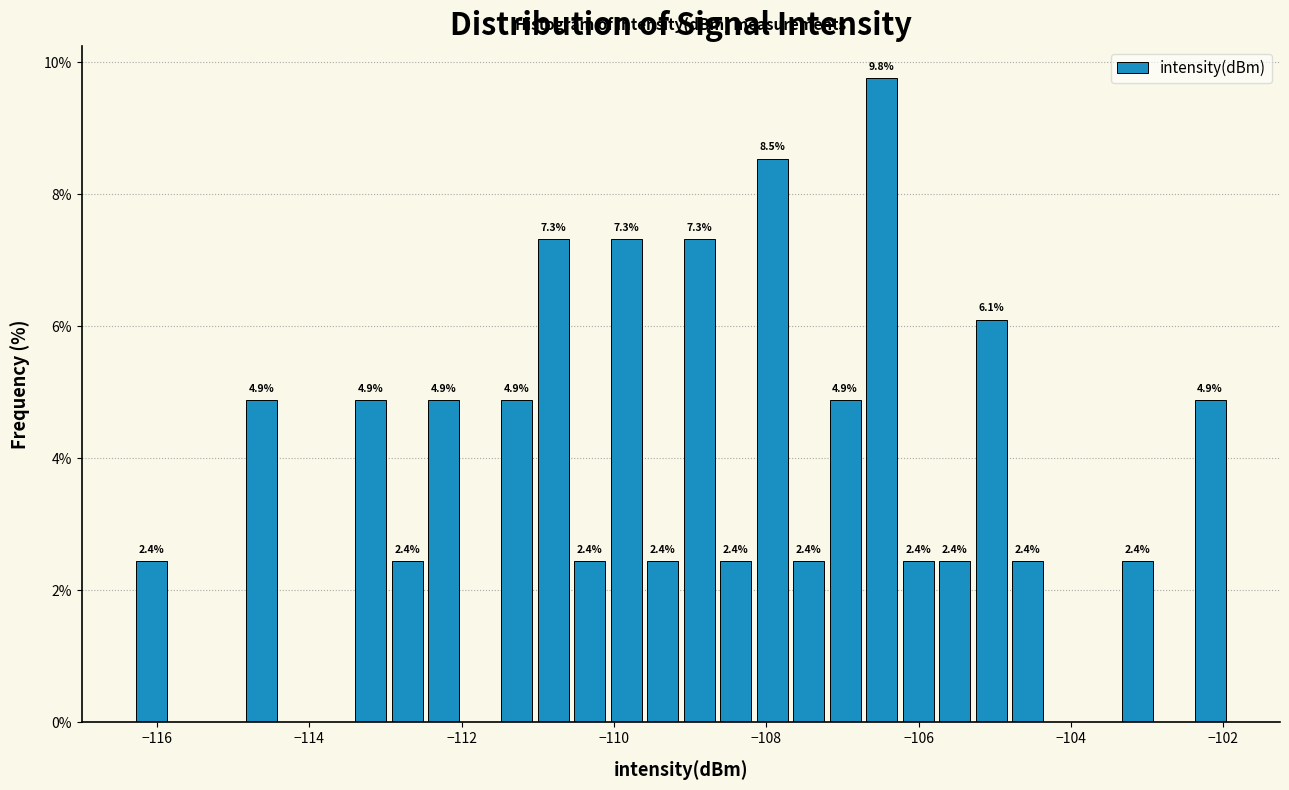

Around what value on the x-axis is the tallest bar? Give the approximate position of its centre, as read against the axis.

-106.4